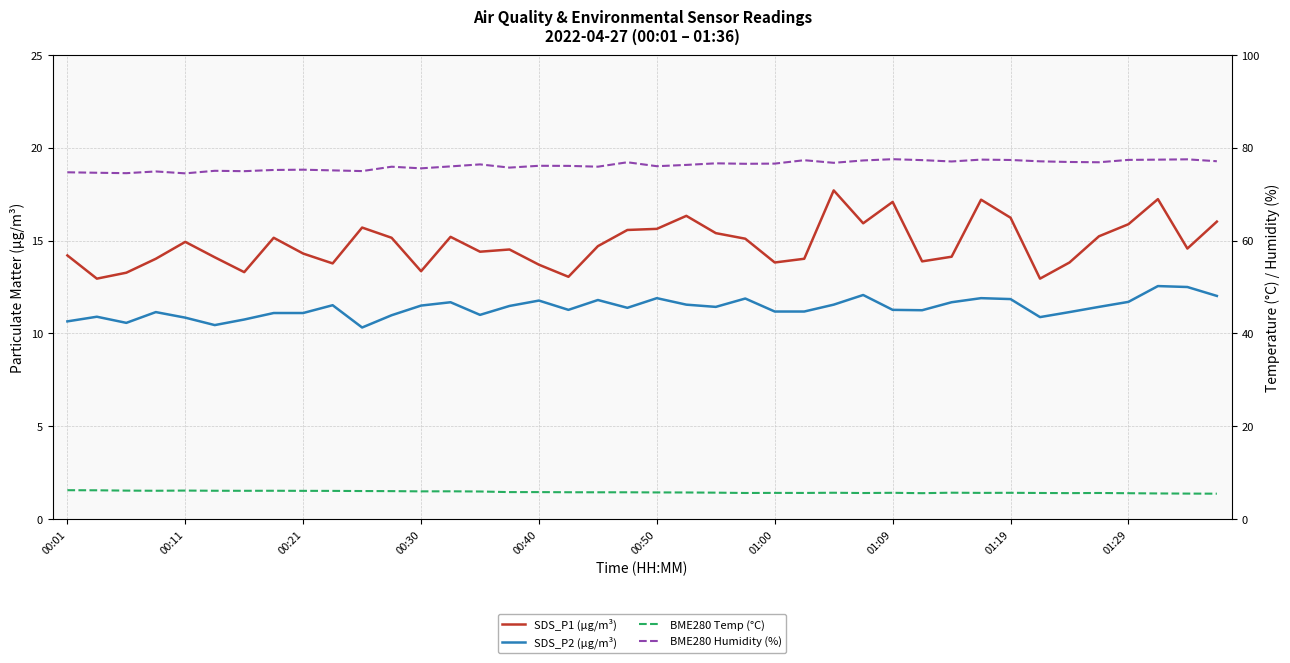

What is the difference between the highest and lowest values at 01:09?

71.8